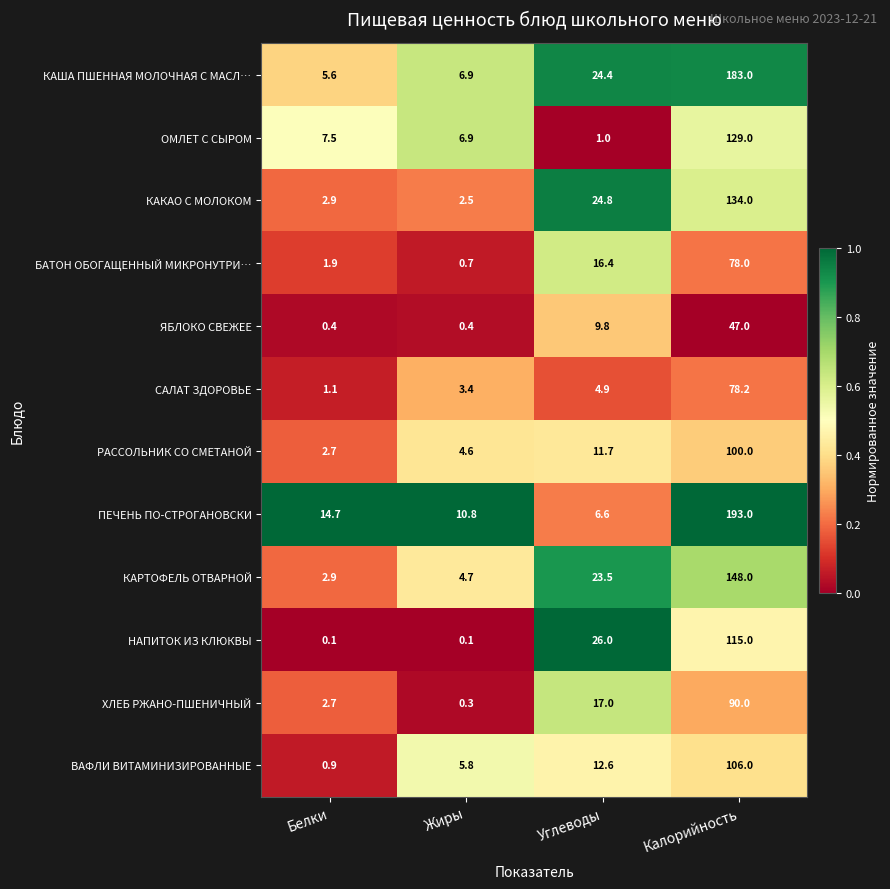

At which label is ПЕЧЕНЬ ПО-СТРОГАНОВСКИ closest to 99?

Белки